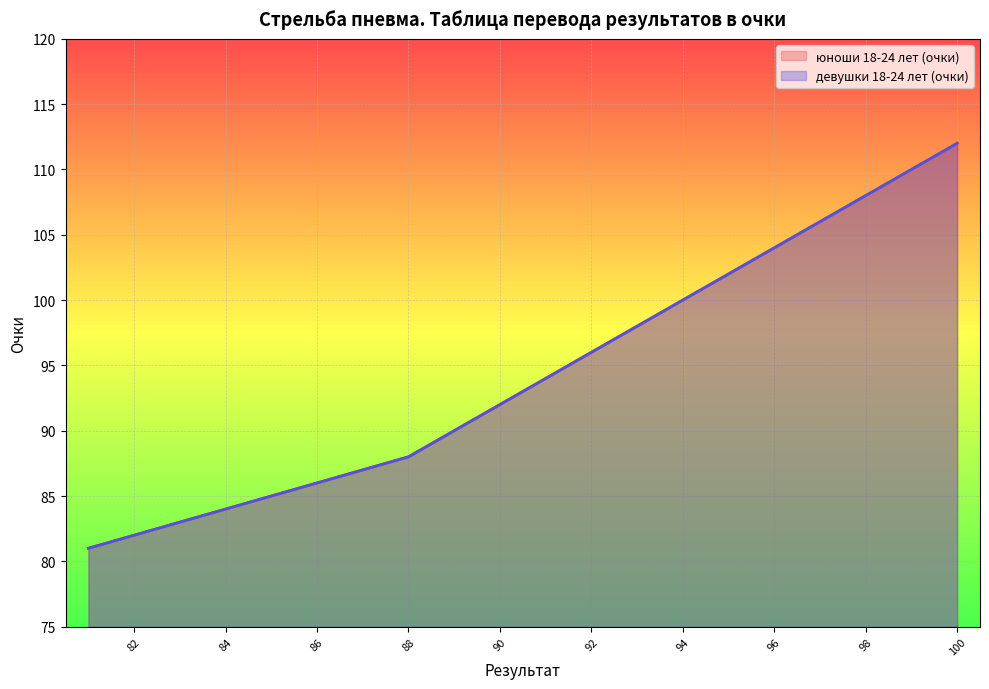

What is the minimum value for девушки 18-24 лет (очки)?

81